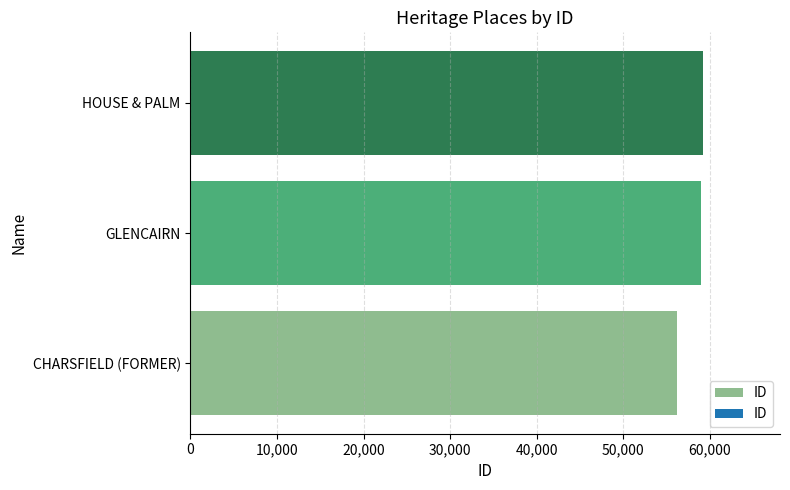

Is it true that the value at GLENCAIRN is 59014?

True